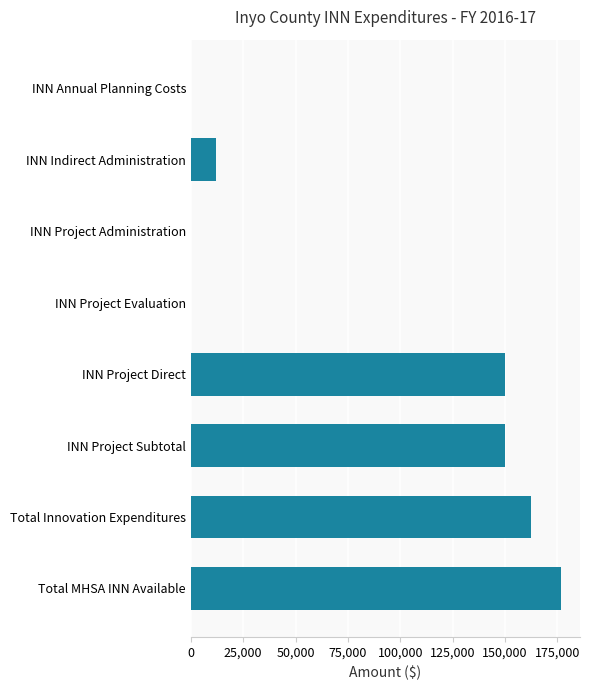

Is it true that the value at INN Project Direct is 207986?

False